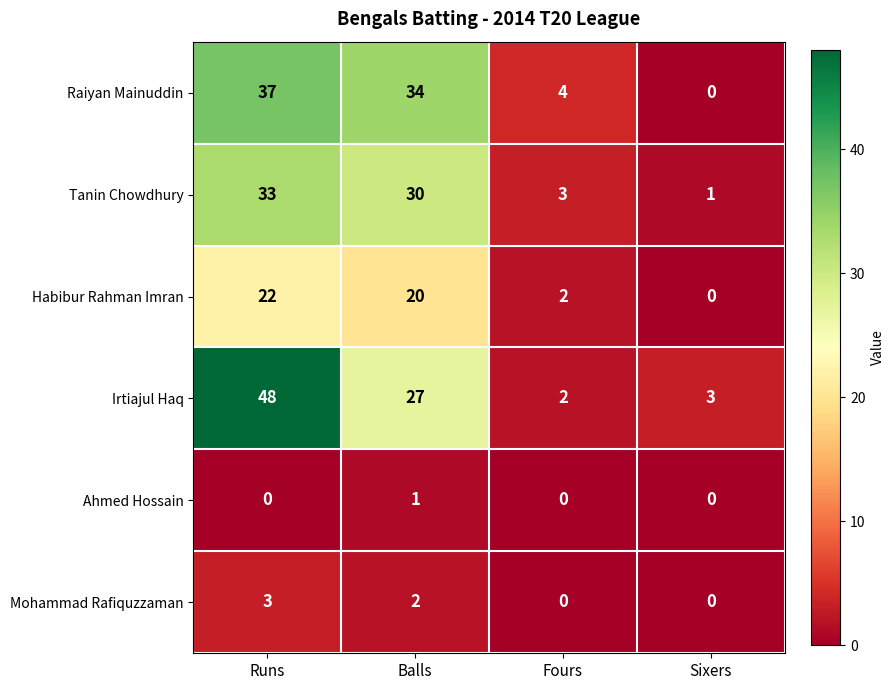

Rank the series at Balls from highest to lowest value.

Raiyan Mainuddin, Tanin Chowdhury, Irtiajul Haq, Habibur Rahman Imran, Mohammad Rafiquzzaman, Ahmed Hossain